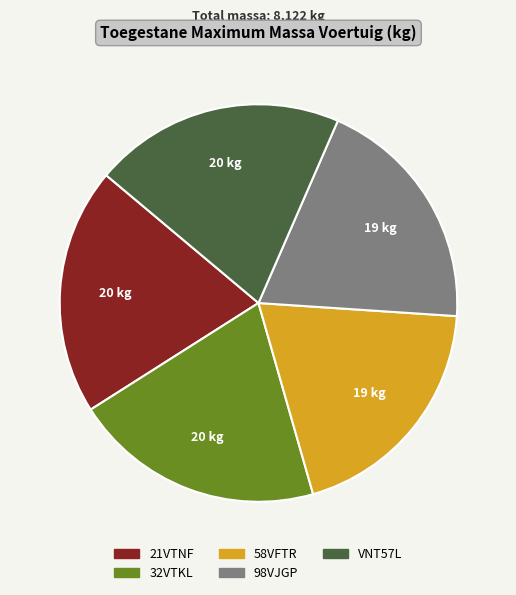

Do 21VTNF and VNT57L together represent more than half of the pie?

No